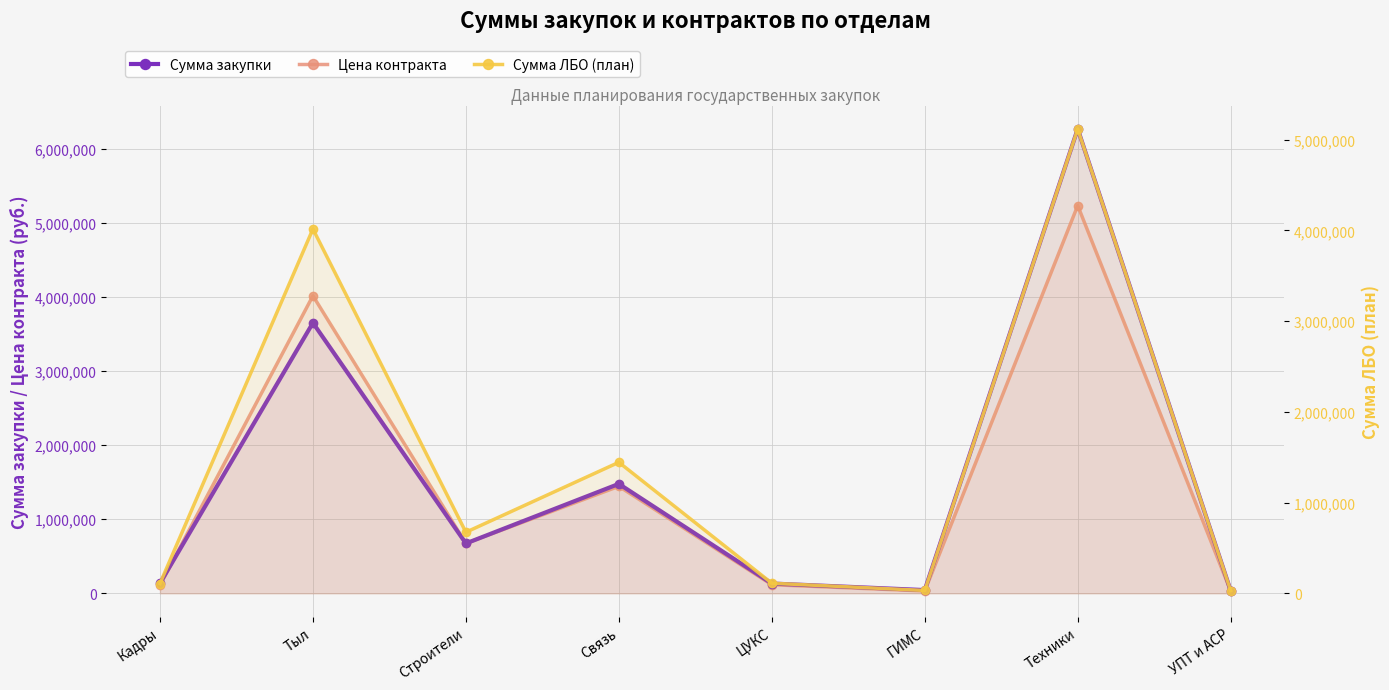

How many intersections are there between Сумма закупки and Цена контракта?

1